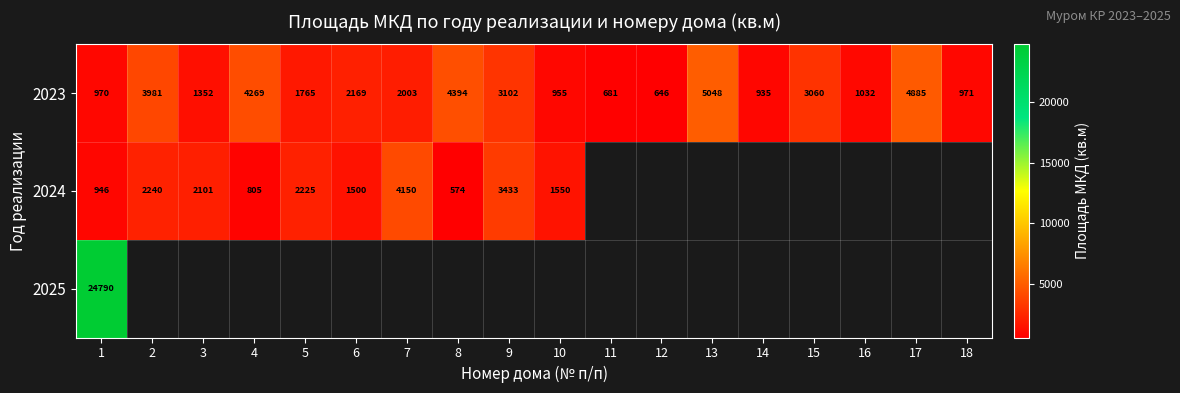

Is the value of 2023 at 9 greater than the value of 2024 at 7?

No